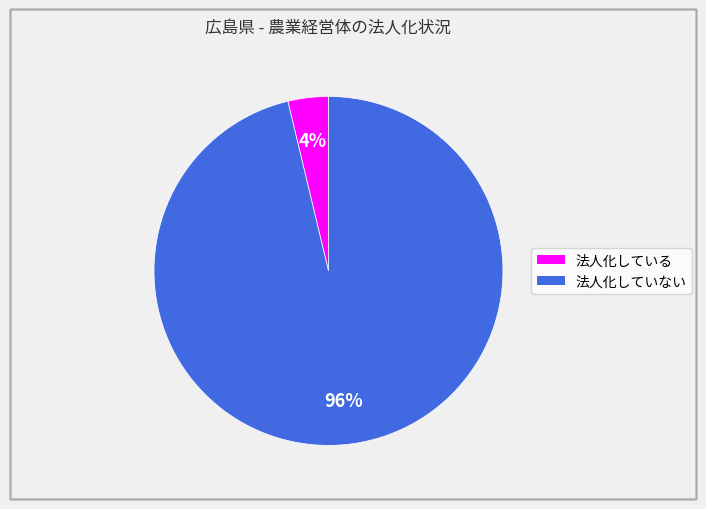

Is the sum of 法人化していない and 法人化している greater than half?

Yes